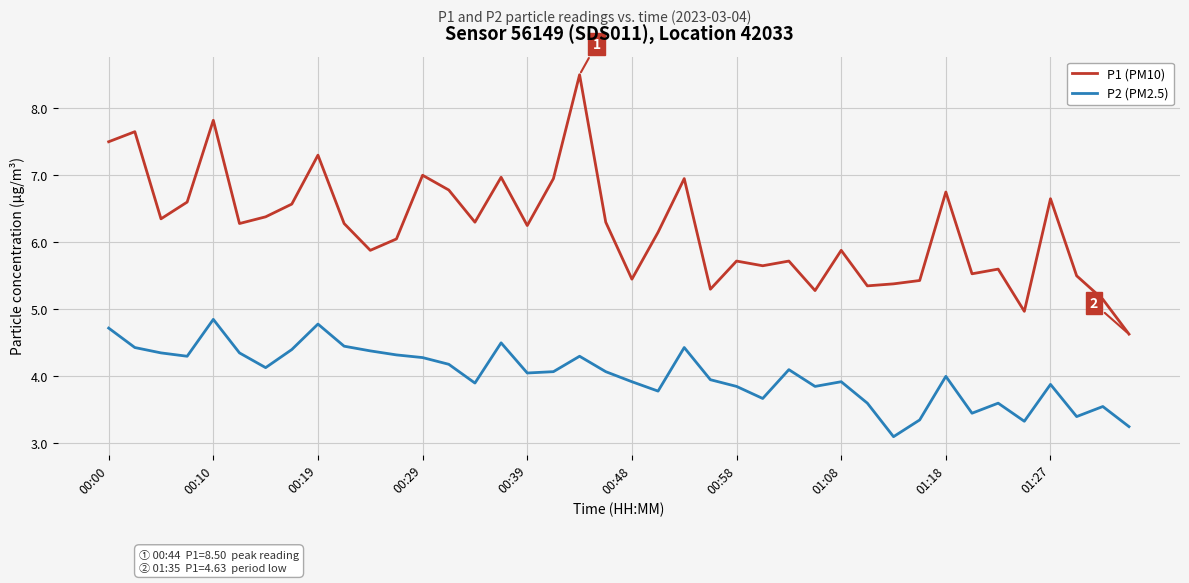

Rank the series by their average value, from highest to lowest.

P1 (PM10), P2 (PM2.5)